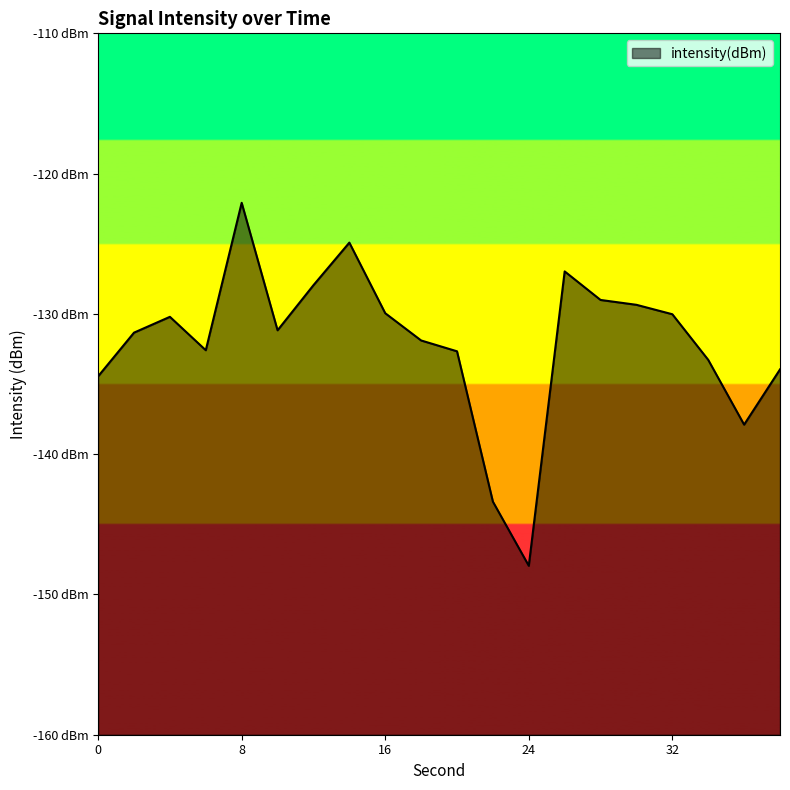

How many values are below -131?

11